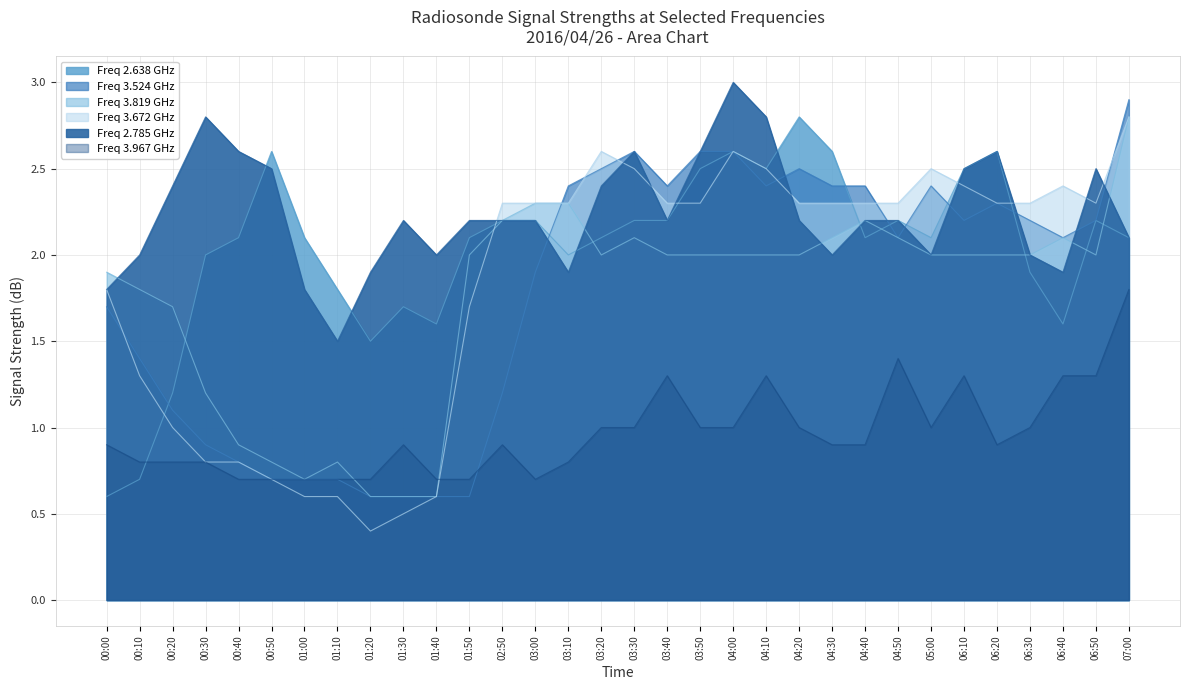

What is the label of the 26th point from the left?

05:00